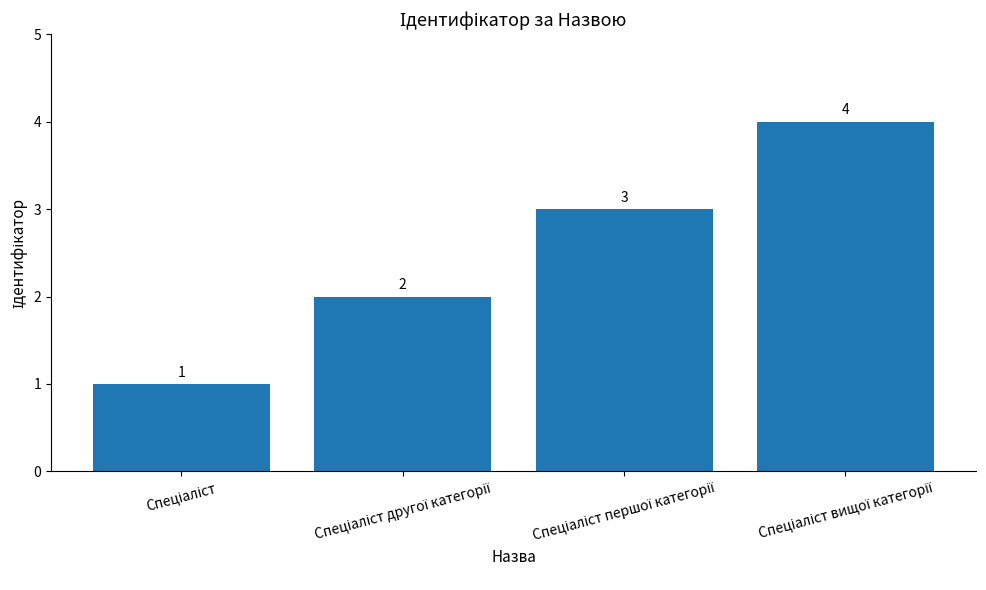

What is the difference between the maximum and minimum values?

3